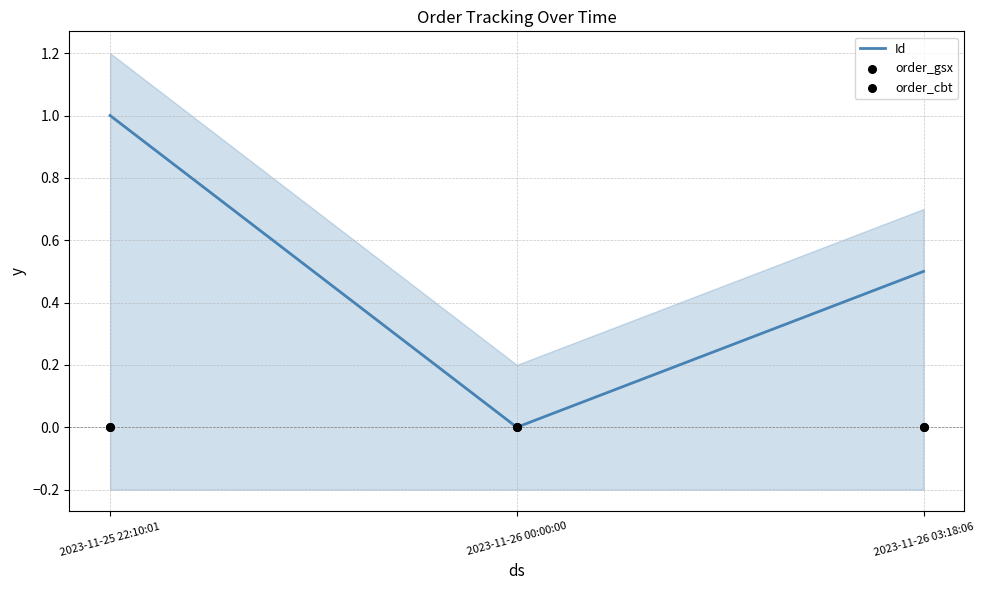

Which series contains the highest Y value?

Id